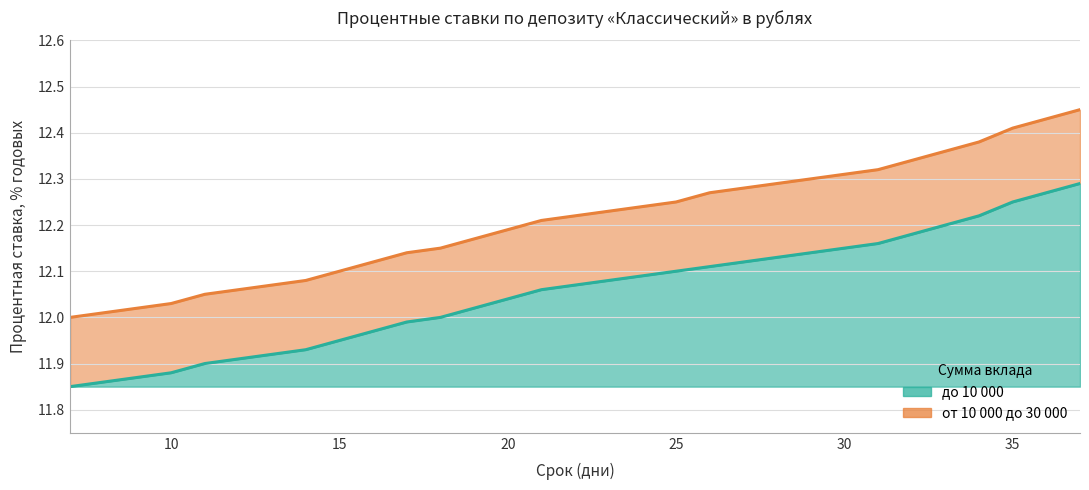

Reading left to right, list all the values displayed in this chart.

до 10 000: 7=11.8	8=11.9	9=11.9	10=11.9	11=11.9	12=11.9	13=11.9	14=11.9	15=11.9	16=12.0	17=12.0	18=12.0	19=12.0	20=12.0	21=12.1	22=12.1	23=12.1	24=12.1	25=12.1	26=12.1	27=12.1	28=12.1	29=12.1	30=12.2	31=12.2	32=12.2	33=12.2	34=12.2	35=12.2	36=12.3	37=12.3
от 10 000 до 30 000: 7=12.0	8=12.0	9=12.0	10=12.0	11=12.1	12=12.1	13=12.1	14=12.1	15=12.1	16=12.1	17=12.1	18=12.2	19=12.2	20=12.2	21=12.2	22=12.2	23=12.2	24=12.2	25=12.2	26=12.3	27=12.3	28=12.3	29=12.3	30=12.3	31=12.3	32=12.3	33=12.4	34=12.4	35=12.4	36=12.4	37=12.4